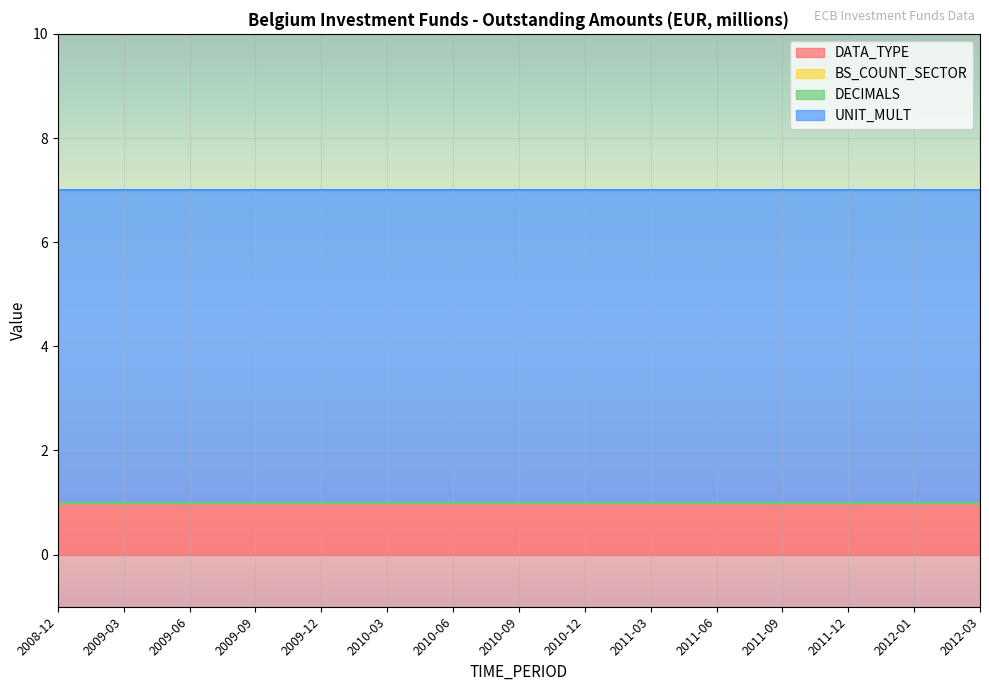

Which category has the lowest value across all series?

2008-12